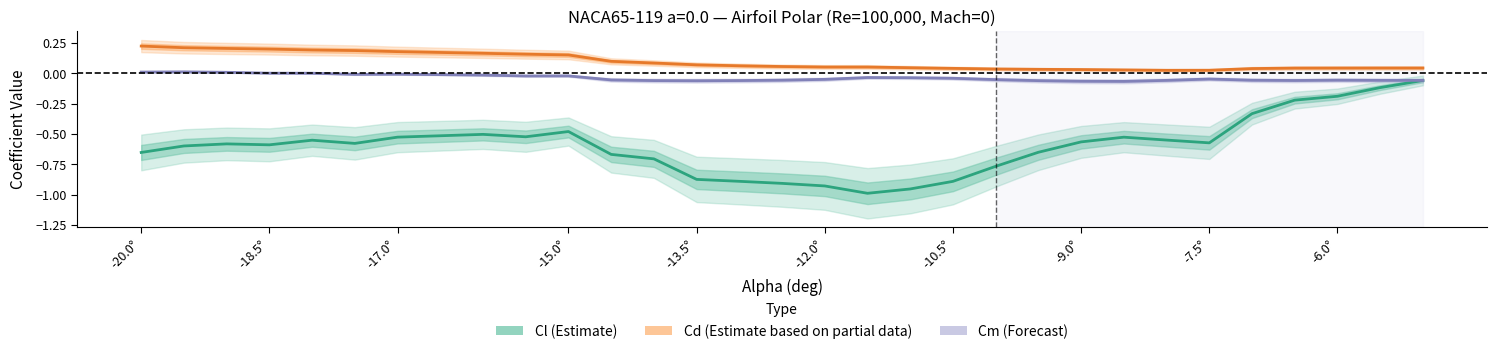

True or false: Cl (Estimate) and Cm (Forecast) cross at least once.

False